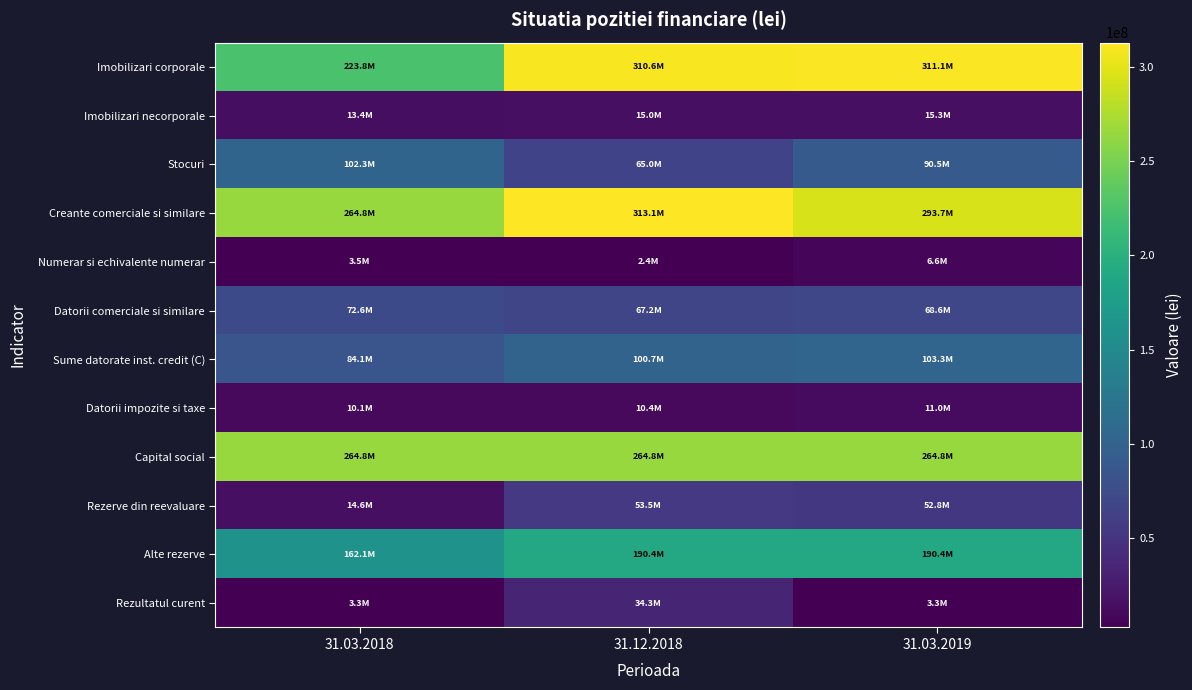

Reading left to right, transcribe all the data shown in this chart.

Imobilizari corporale: 31.03.2018=223792870	31.12.2018=310640665	31.03.2019=311128093
Imobilizari necorporale: 31.03.2018=13389378	31.12.2018=15028716	31.03.2019=15343193
Stocuri: 31.03.2018=102262215	31.12.2018=64964662	31.03.2019=90545148
Creante comerciale si similare: 31.03.2018=264752465	31.12.2018=313094458	31.03.2019=293740560
Numerar si echivalente numerar: 31.03.2018=3508994	31.12.2018=2376682	31.03.2019=6629907
Datorii comerciale si similare: 31.03.2018=72630478	31.12.2018=67171084	31.03.2019=68554572
Sume datorate inst. credit (C): 31.03.2018=84091508	31.12.2018=100729229	31.03.2019=103288593
Datorii impozite si taxe: 31.03.2018=10147367	31.12.2018=10421393	31.03.2019=11045342
Capital social: 31.03.2018=264835156	31.12.2018=264835156	31.03.2019=264835156
Rezerve din reevaluare: 31.03.2018=14556141	31.12.2018=53459597	31.03.2019=52762906
Alte rezerve: 31.03.2018=162134513	31.12.2018=190422002	31.03.2019=190422002
Rezultatul curent: 31.03.2018=3259964	31.12.2018=34303788	31.03.2019=3269411